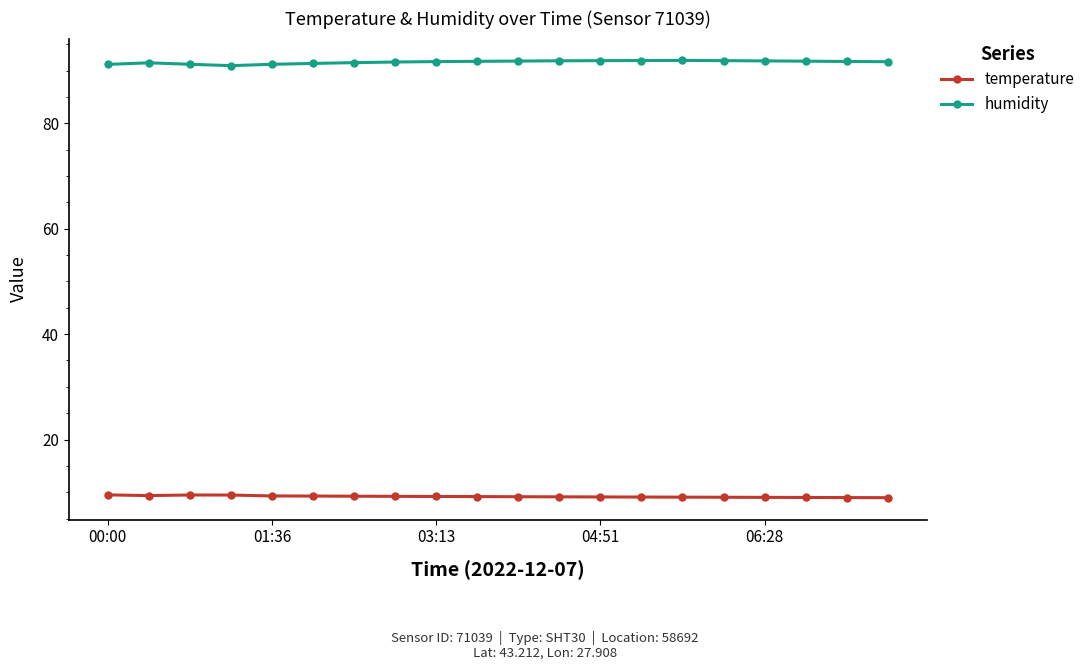

True or false: temperature and humidity cross at least once.

False